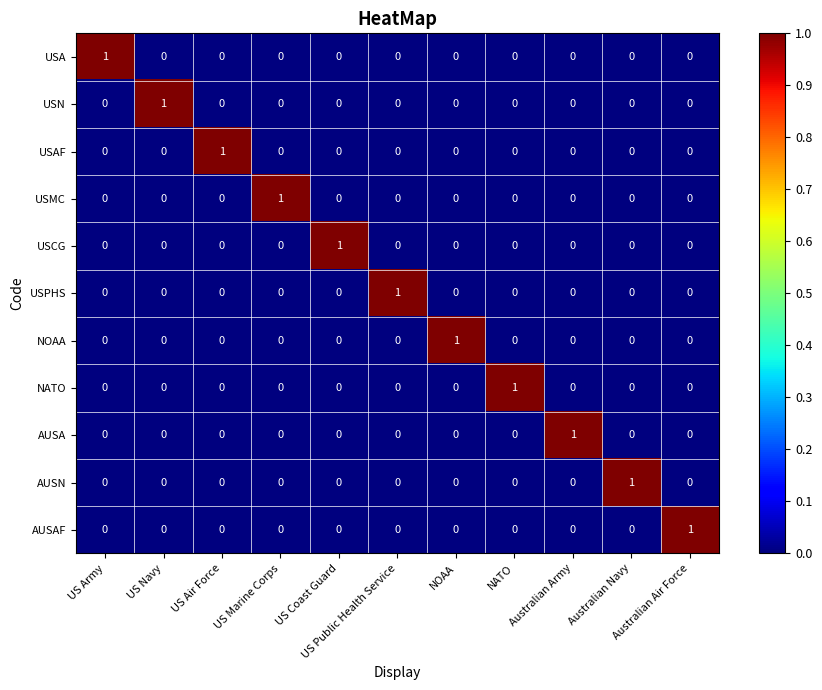

Count the USPHS values in the range 0 to 1.

11